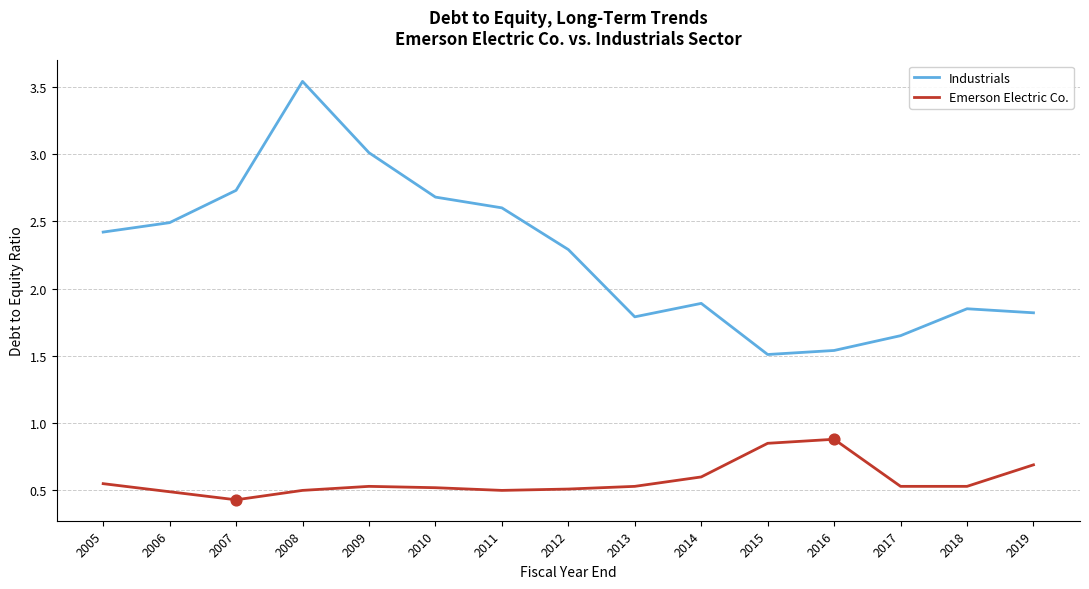

At how many categories does at least one series exceed 0?

15